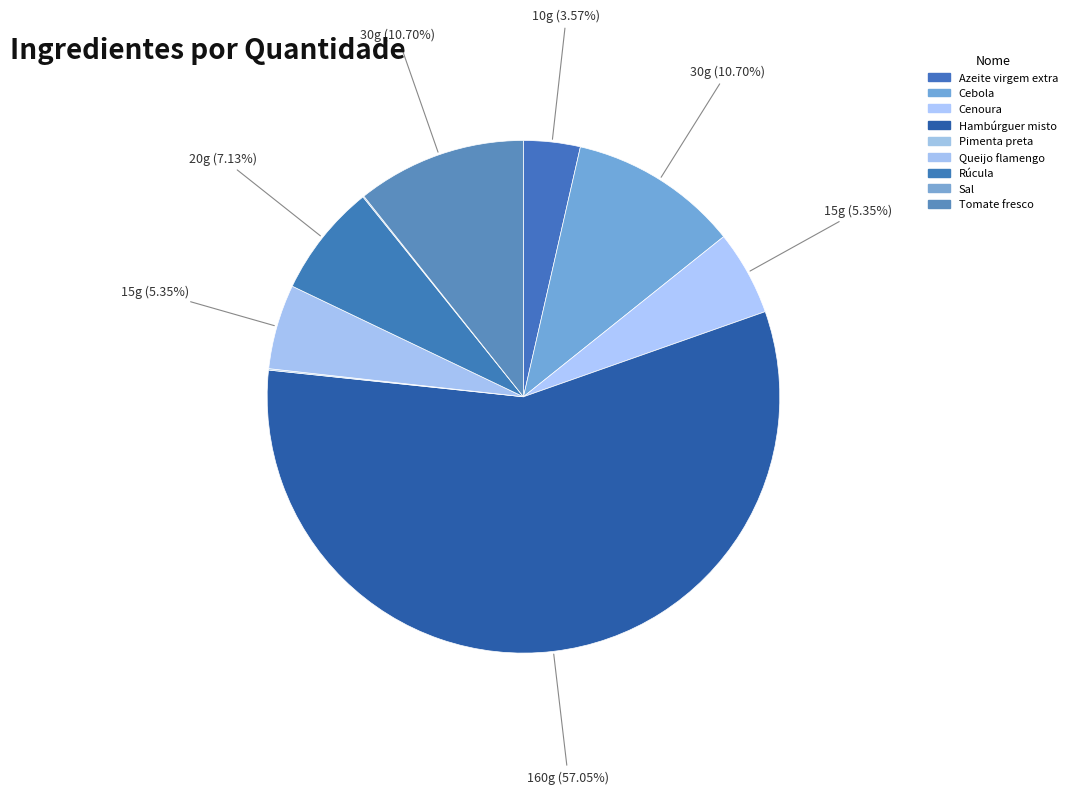

True or false: Queijo flamengo accounts for 5% of the total.

True